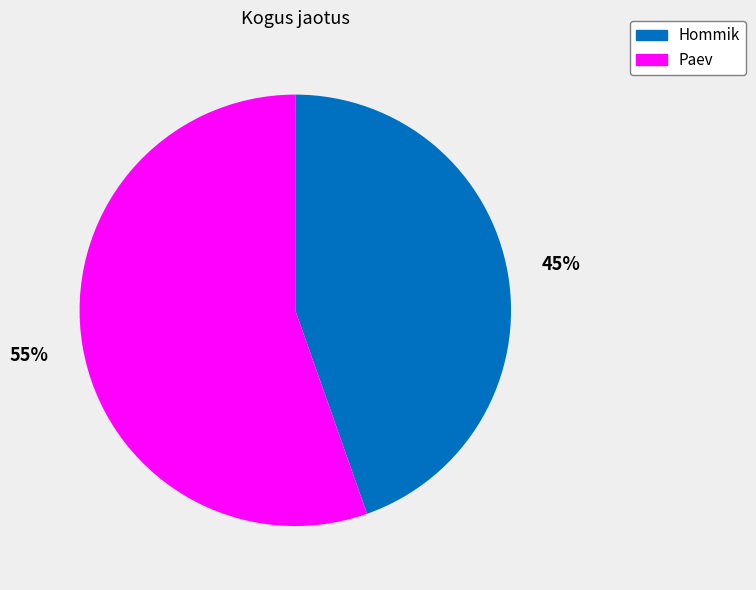

To the nearest percent, what is the average slice percentage?

50%